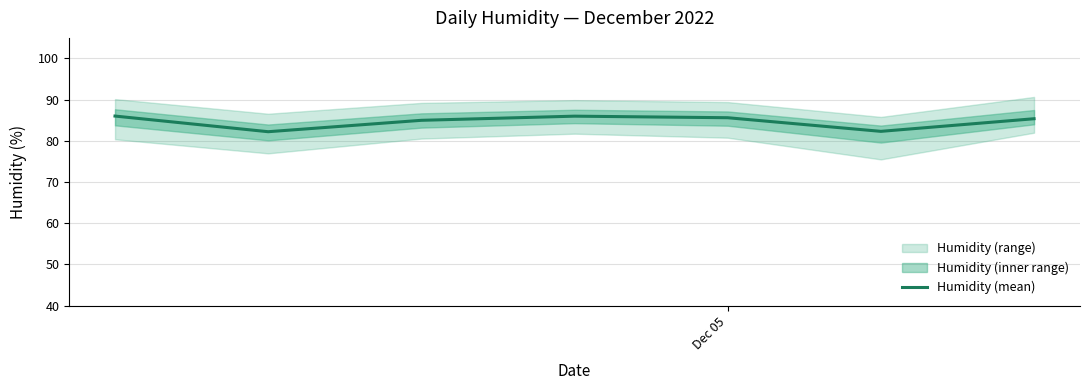

How many interior local valleys (lower than both neighbors) does the data have?

2